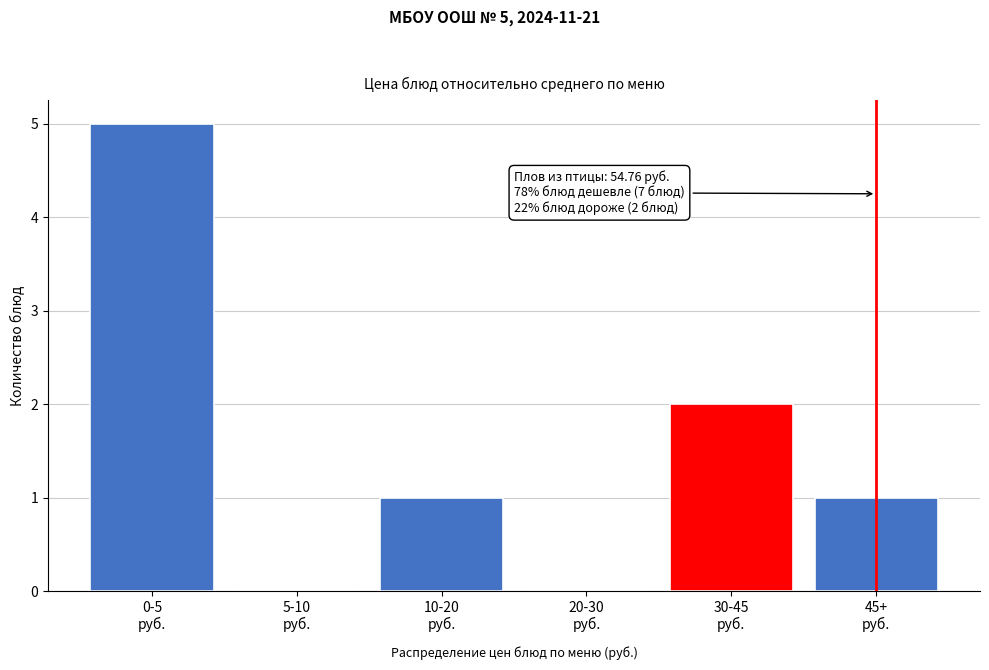

What is the maximum value shown in the chart?

5